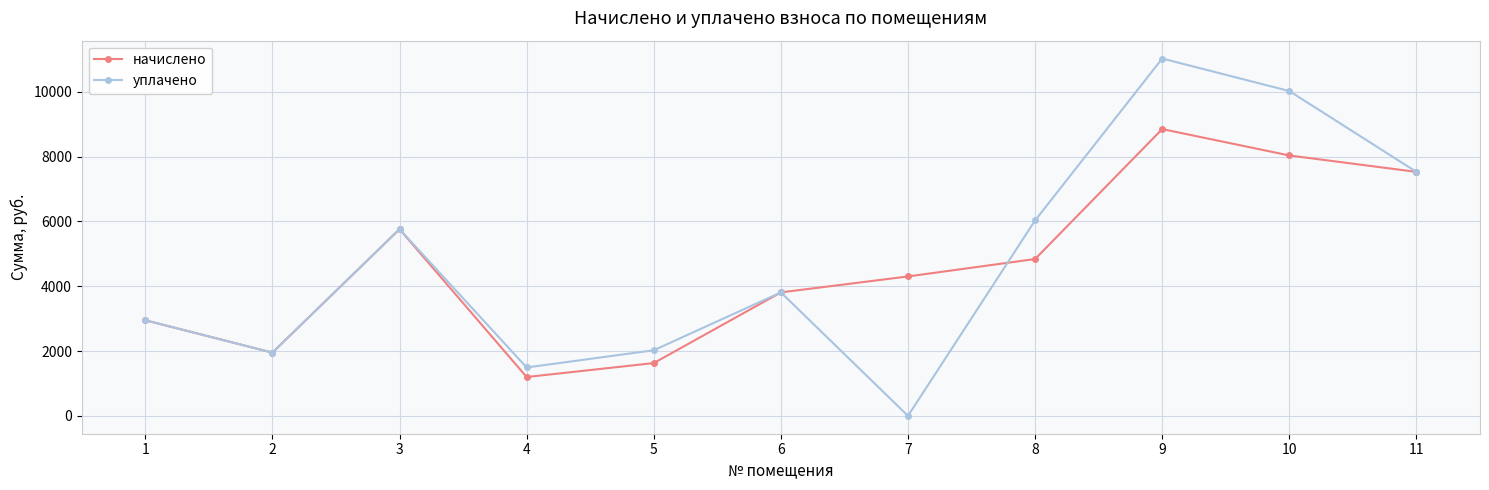

Rank the series by their average value, from highest to lowest.

уплачено, начислено